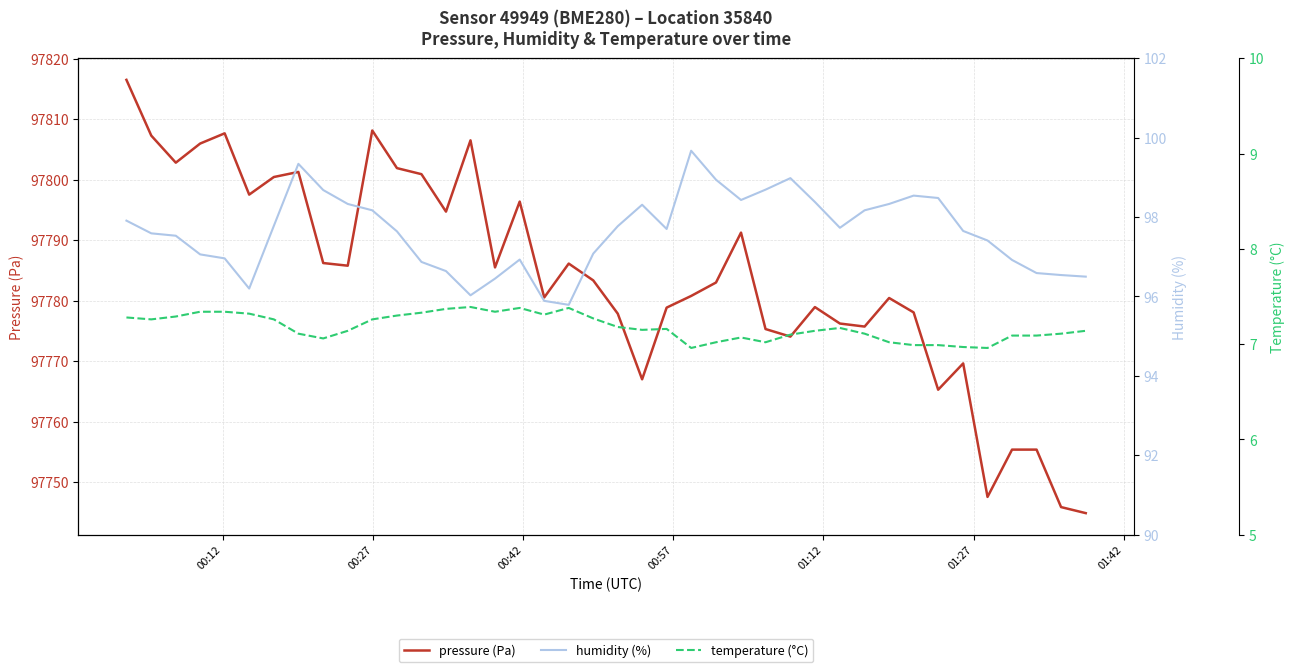

List the series in order of their peak value, lowest first.

temperature (°C), humidity (%), pressure (Pa)